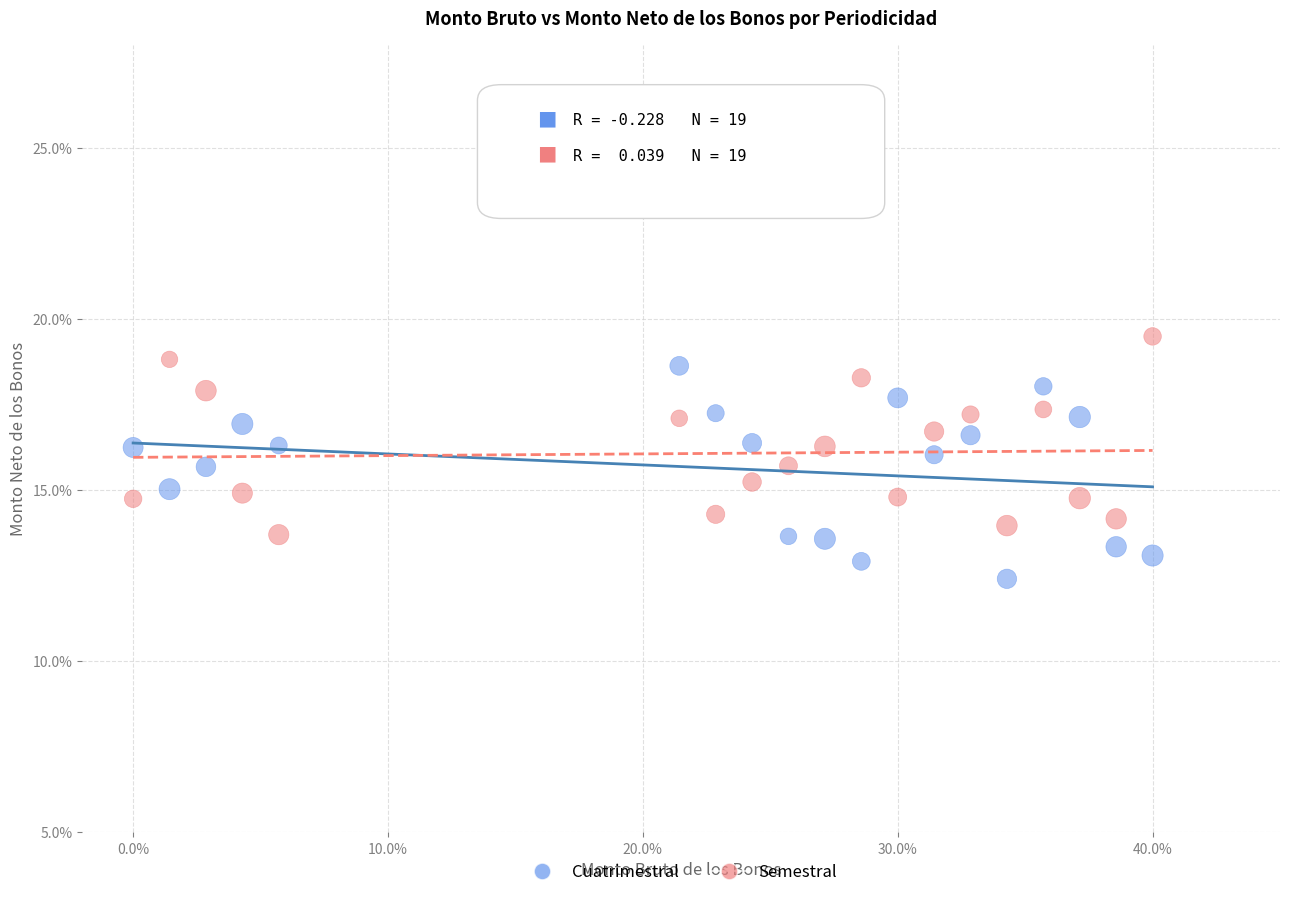

Across all data points, what is the range of Y values (max minus min)?

7.1